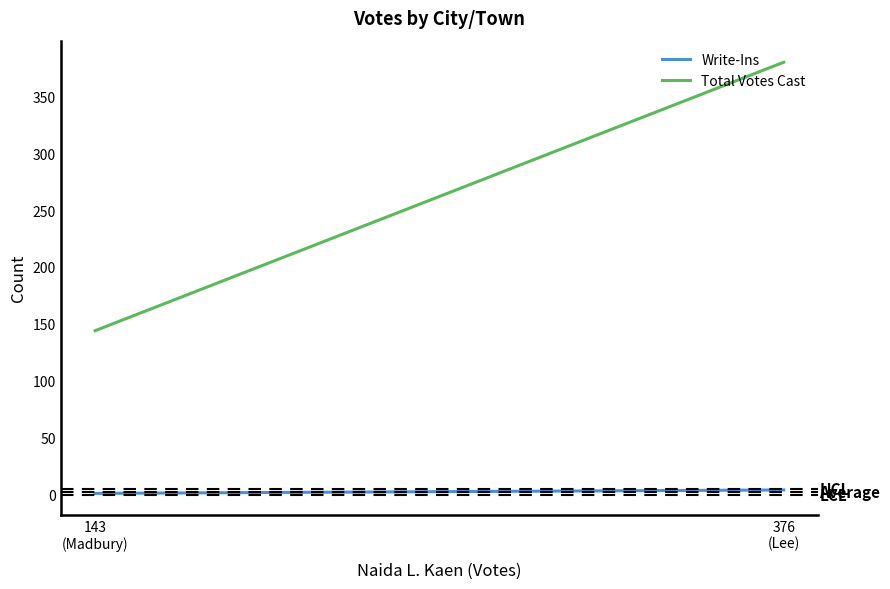

The value of Total Votes Cast at 143
(Madbury) is 53. True or false?

False